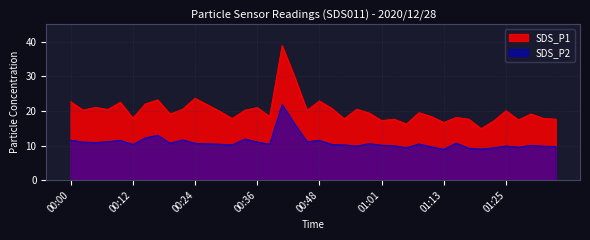

Which category has the highest value in the SDS_P2 series?

00:41